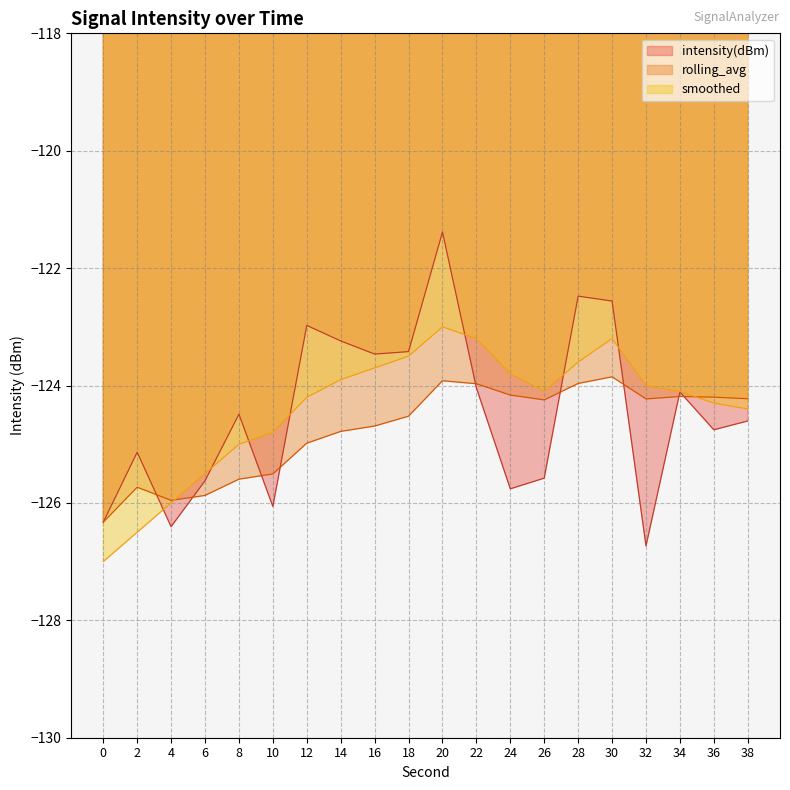

Which series ends up on top after the final intersection of rolling_avg and smoothed?

rolling_avg